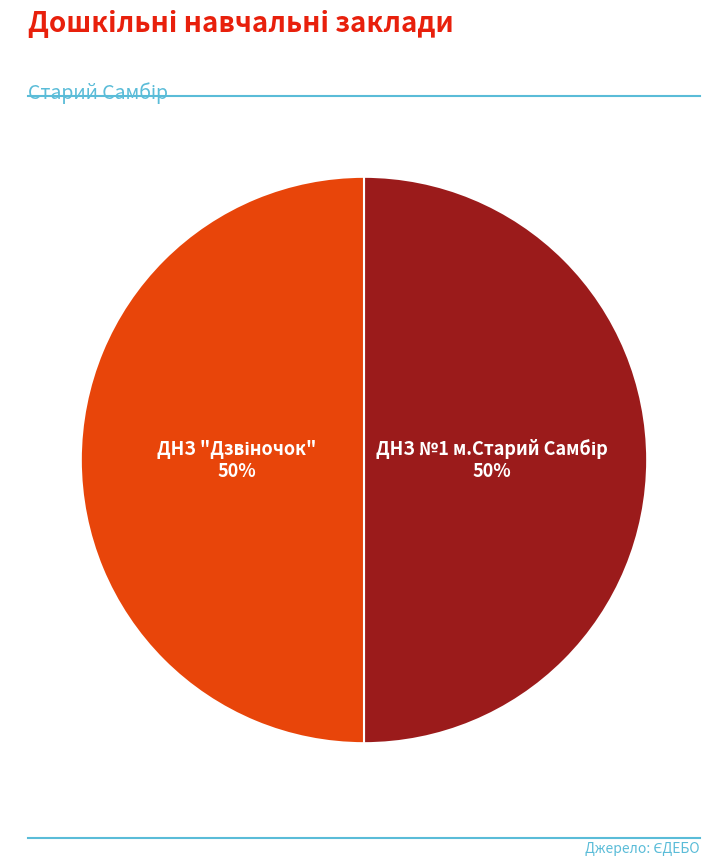

To the nearest percent, what is the average slice percentage?

50%